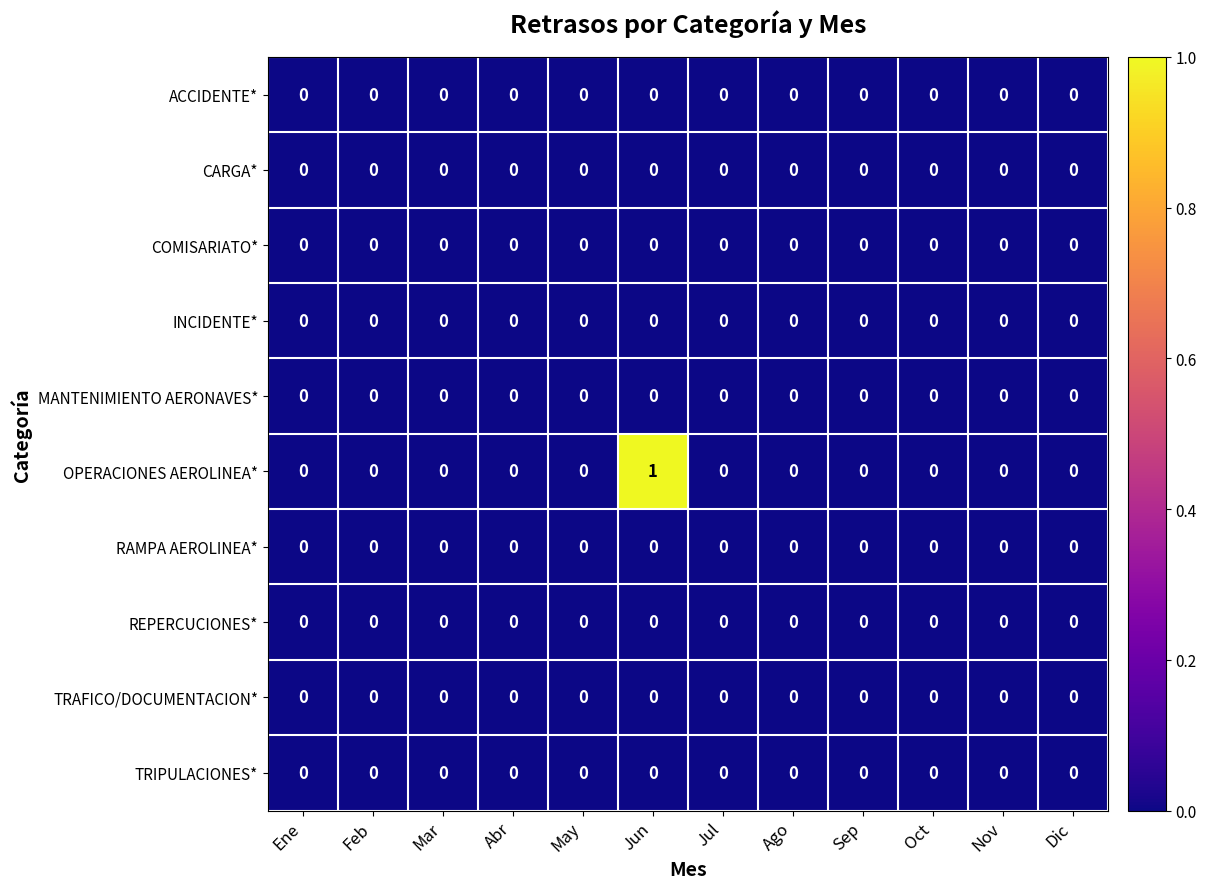

The REPERCUCIONES* series shows 0 at Dic. True or false?

True